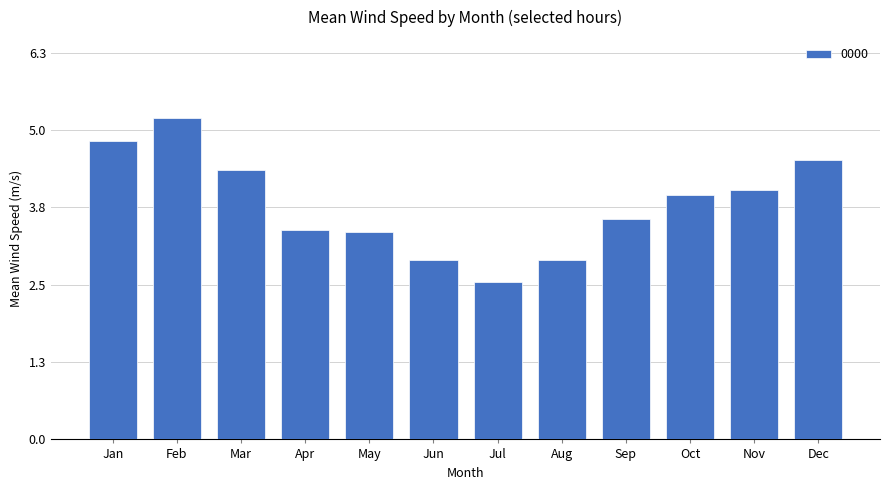

What is the difference between the maximum and minimum values?

2.7